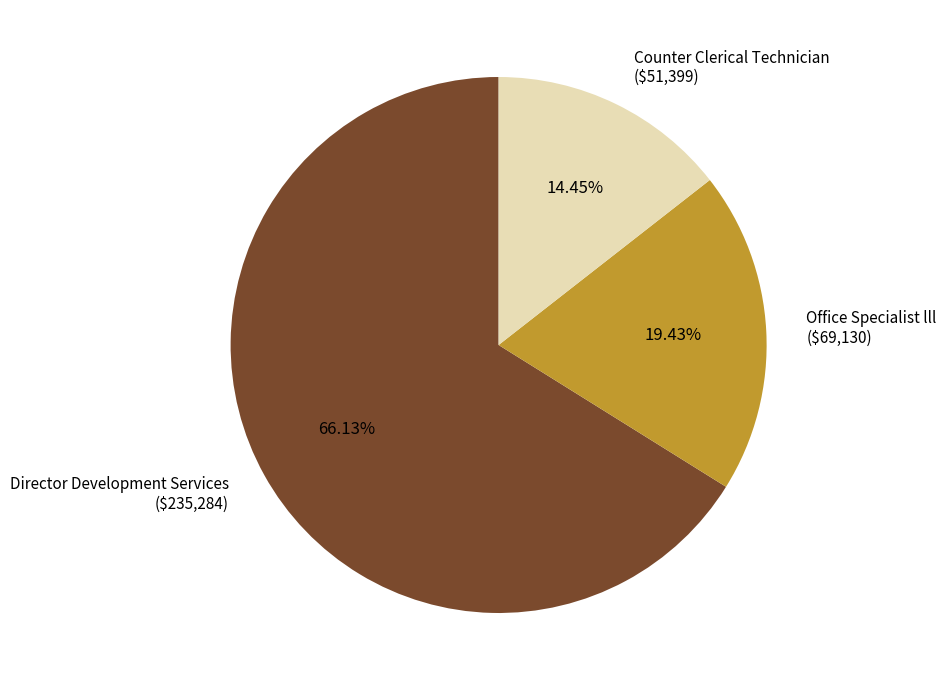

What percentage is the Counter Clerical Technician slice, to the nearest percent?

14%